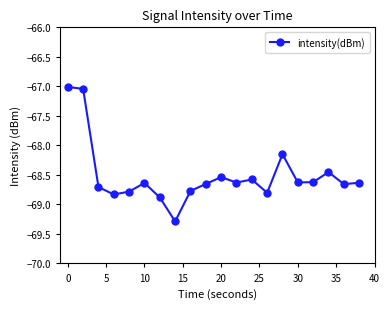

What is the value of the 12th point from the left?

-68.6